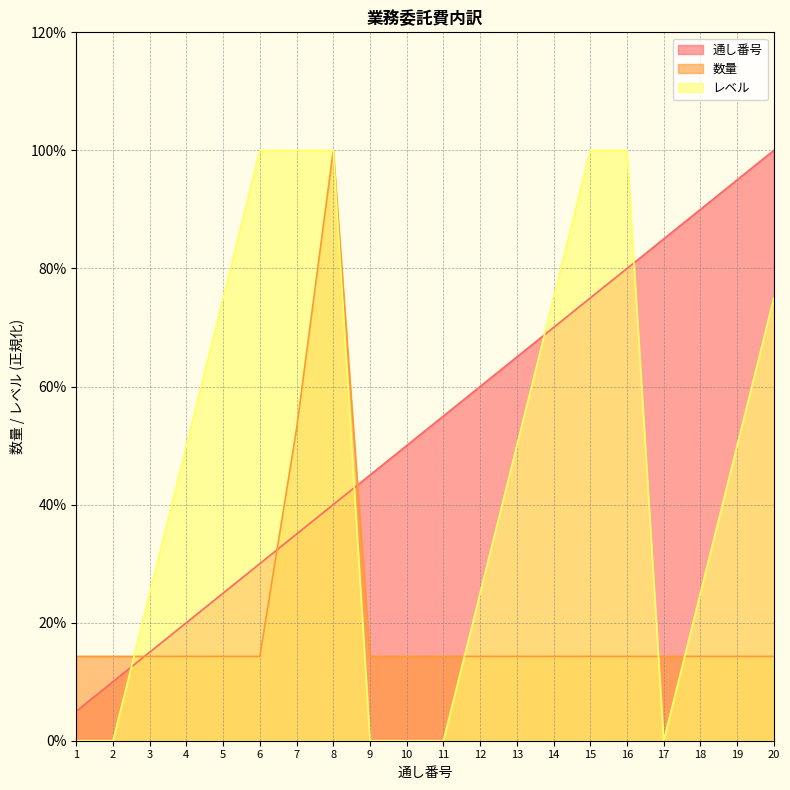

Does the chart have visible grid lines?

Yes